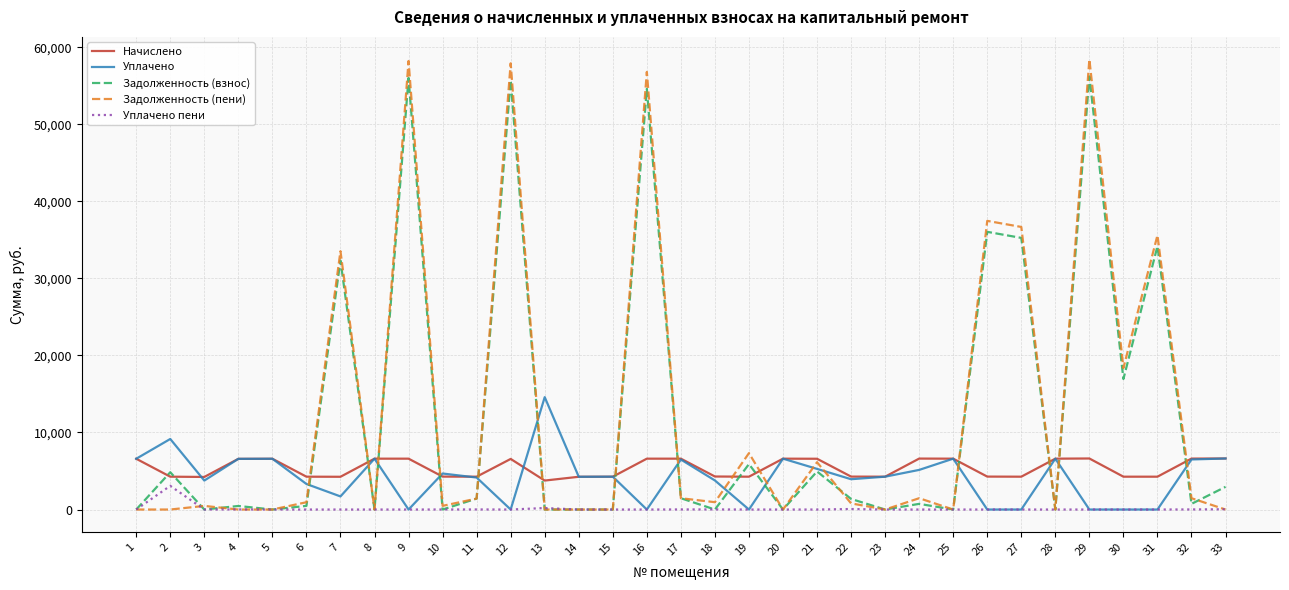

At how many categories does at least one series exceed 48129?

4